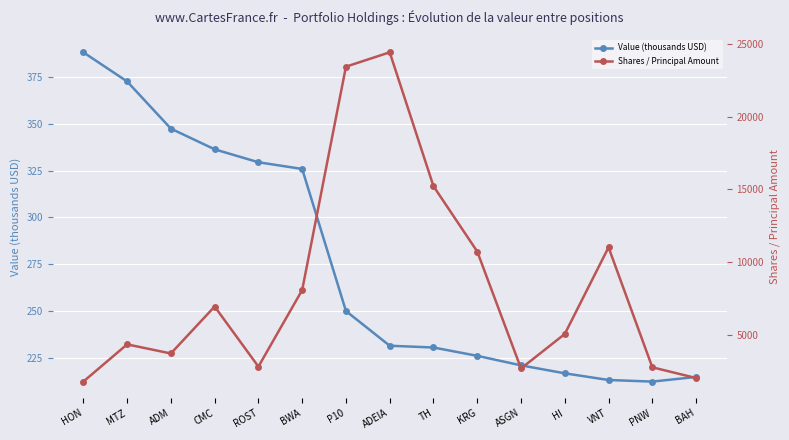

What is the label of the 9th point from the right?

P10